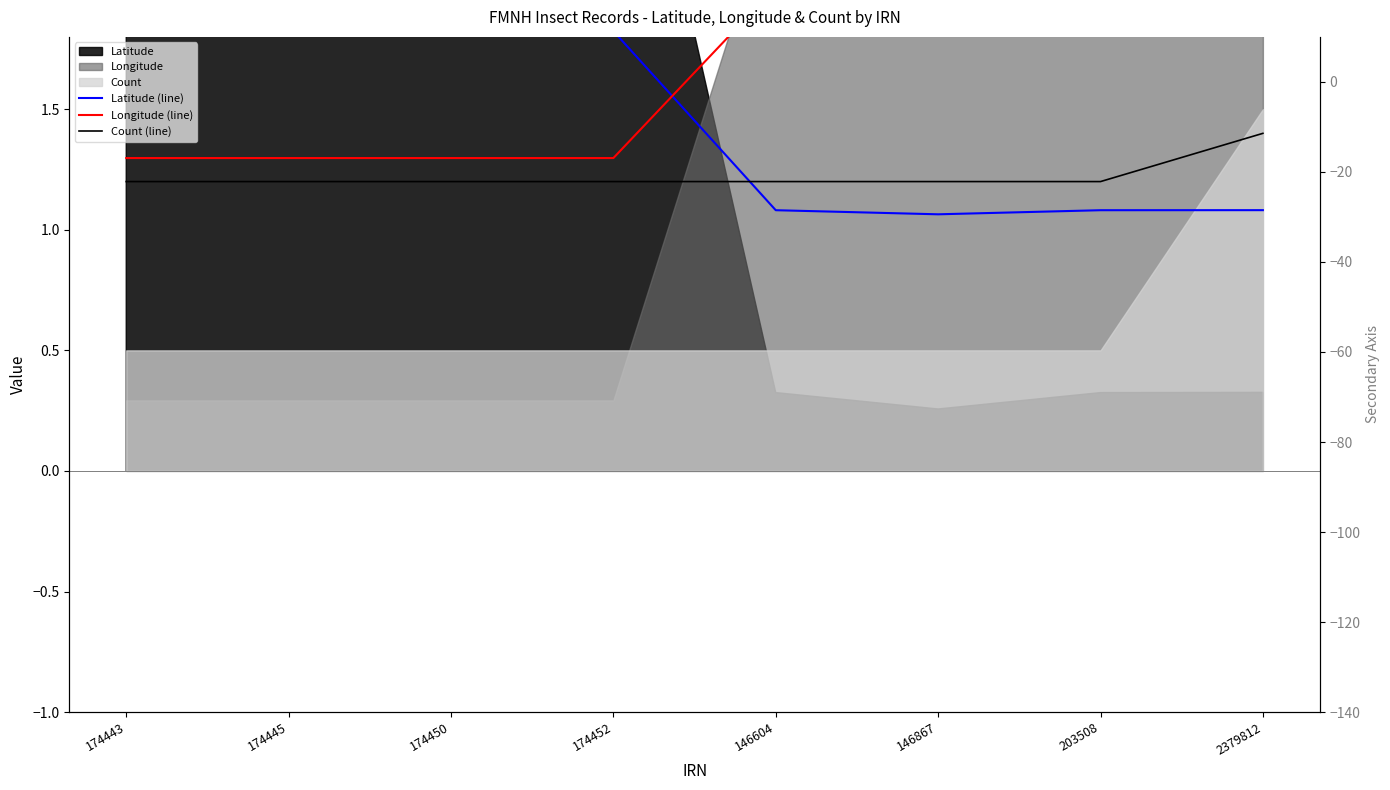

How many intersections are there between Count (line) and Latitude (line)?

1